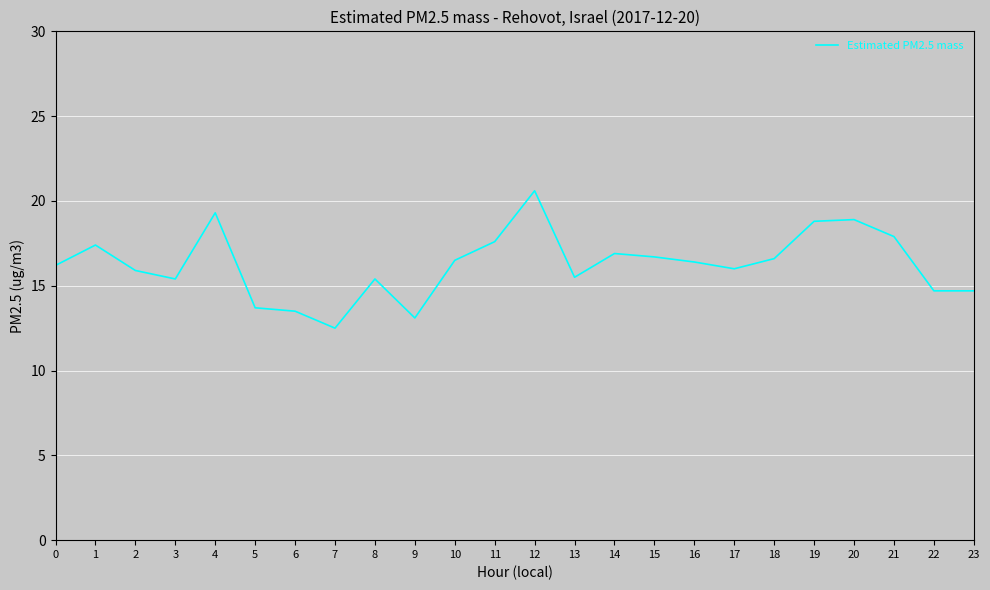

Which has a higher value, 22 or 10?

10